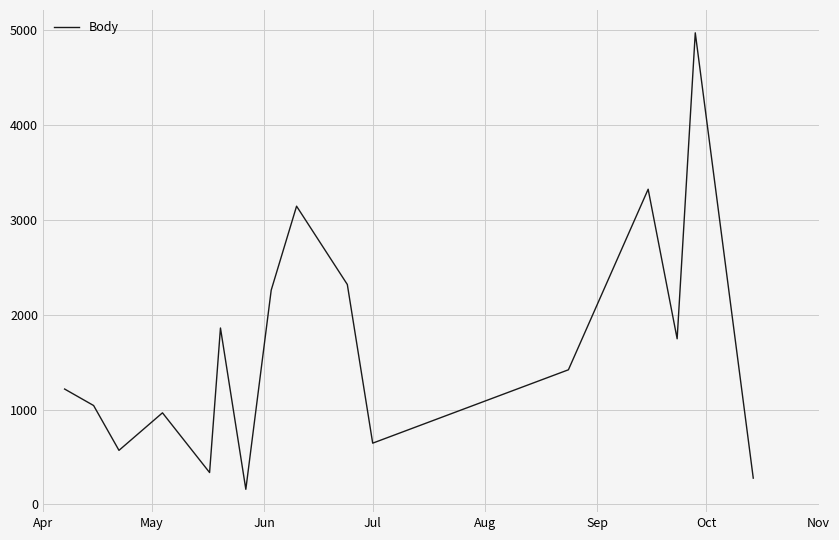

What is the difference between the maximum and minimum values?

4816